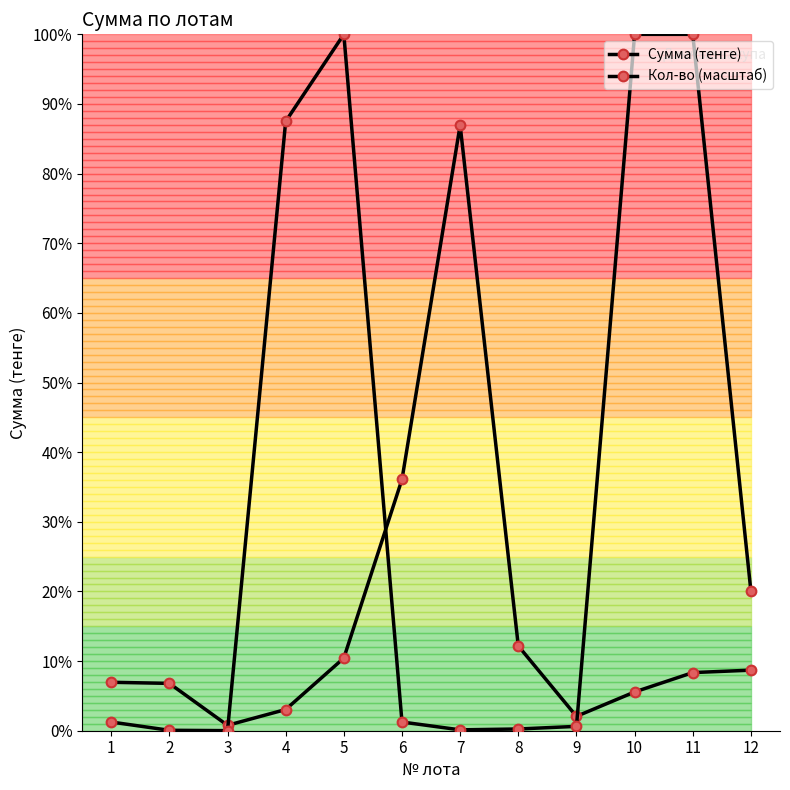

Where does the Сумма (тенге) series first go above 192000?

5